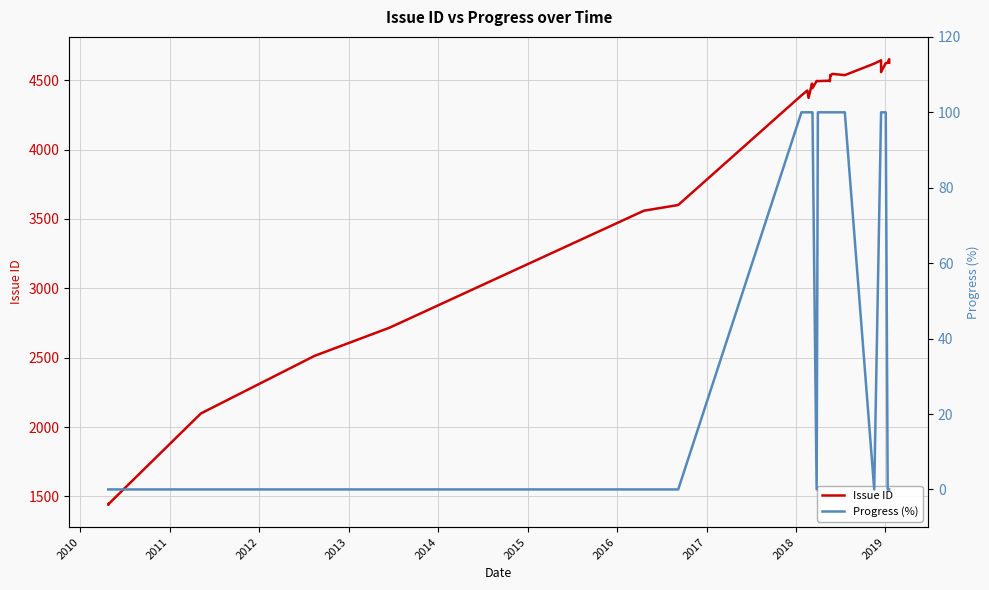

What is the sum of all Issue ID values?

139539